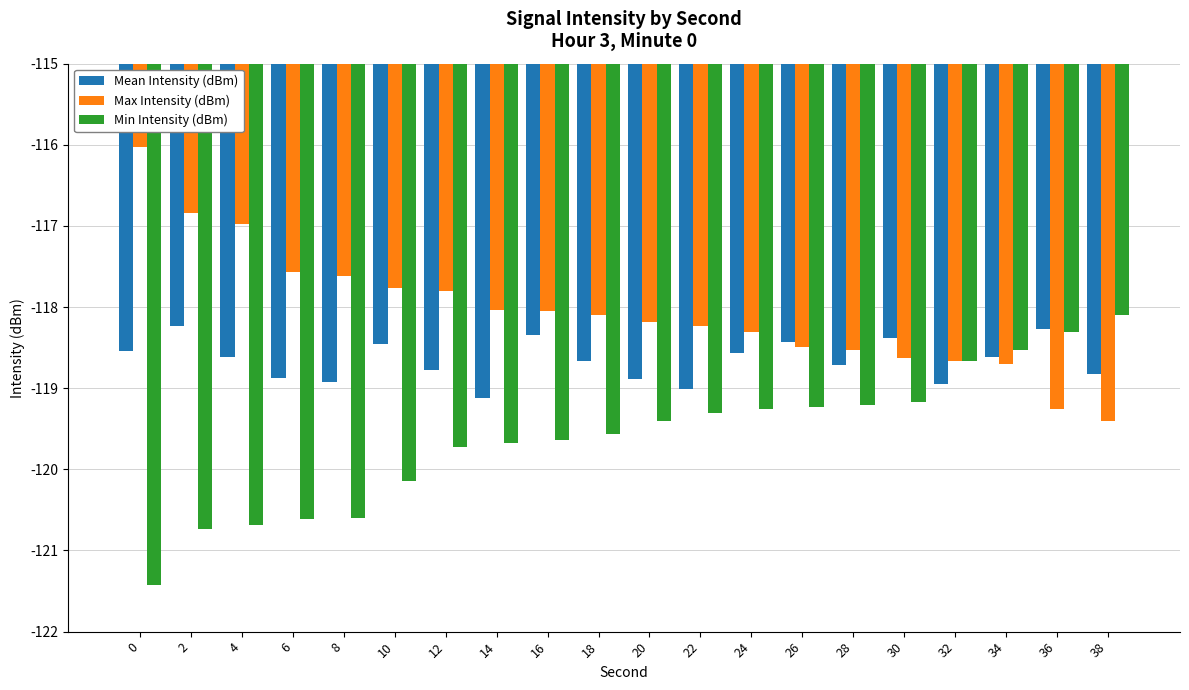

What is the difference between the second highest and minimum values in the Min Intensity (dBm) series?

3.1